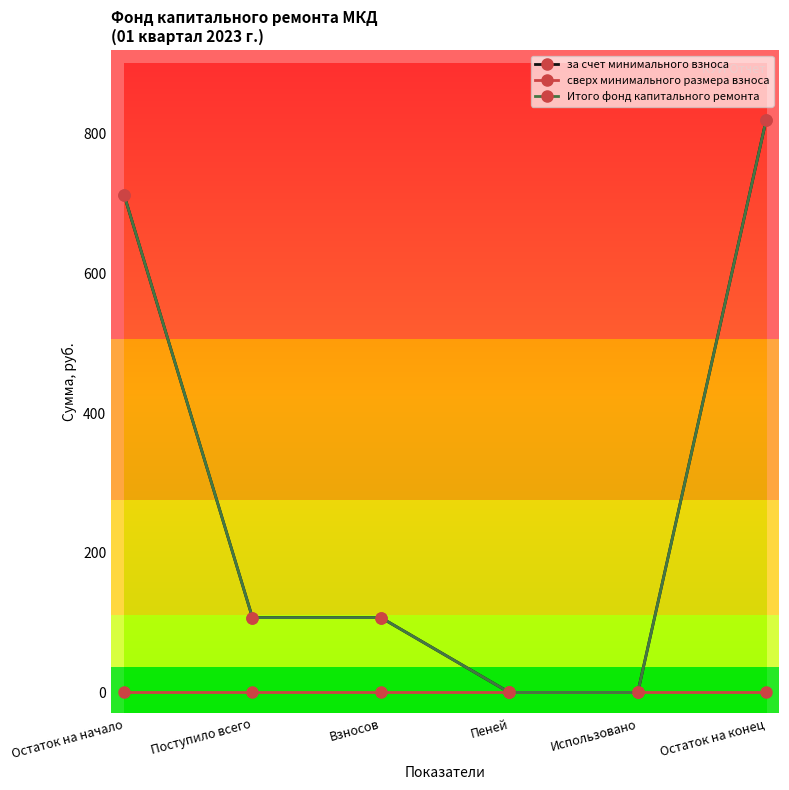

Is this an area chart (filled region under the line)?

No